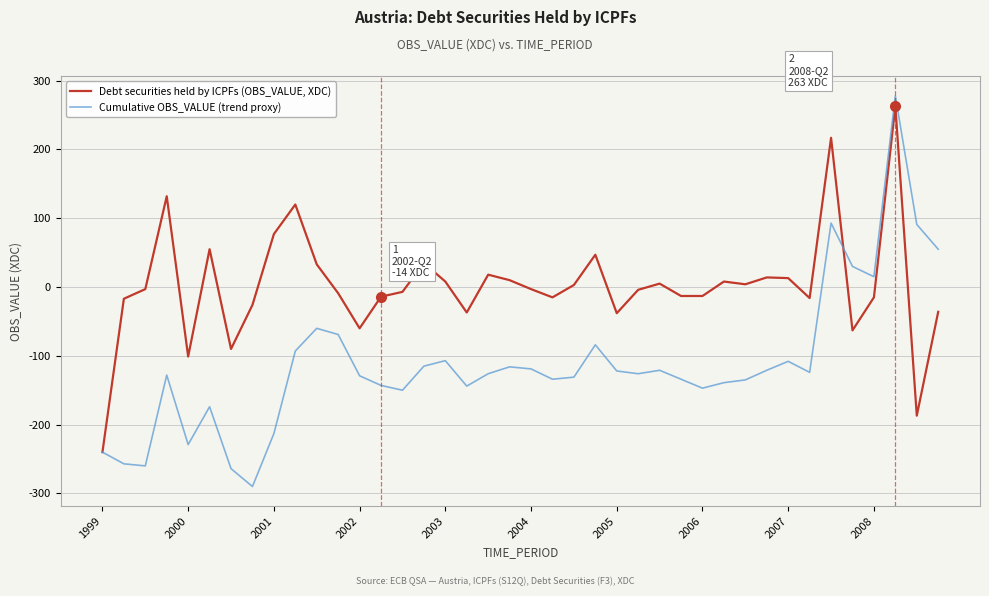

How many series are shown in this chart?

2